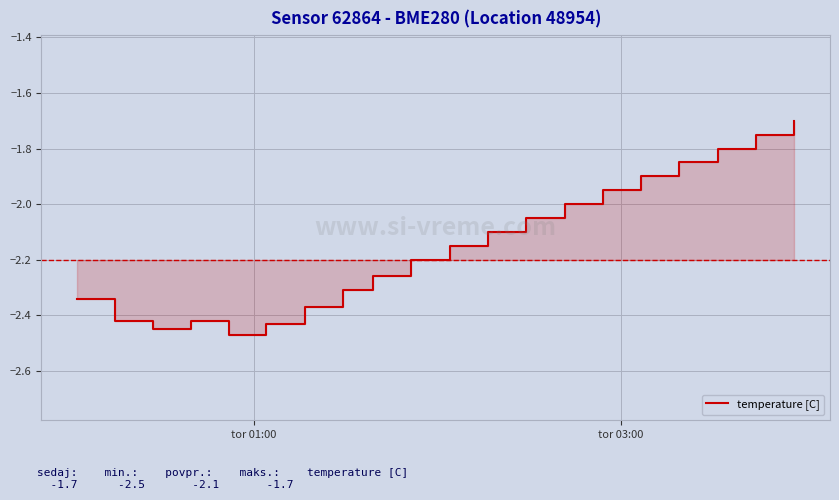

Is it true that the value at 8 is -1.4?

False